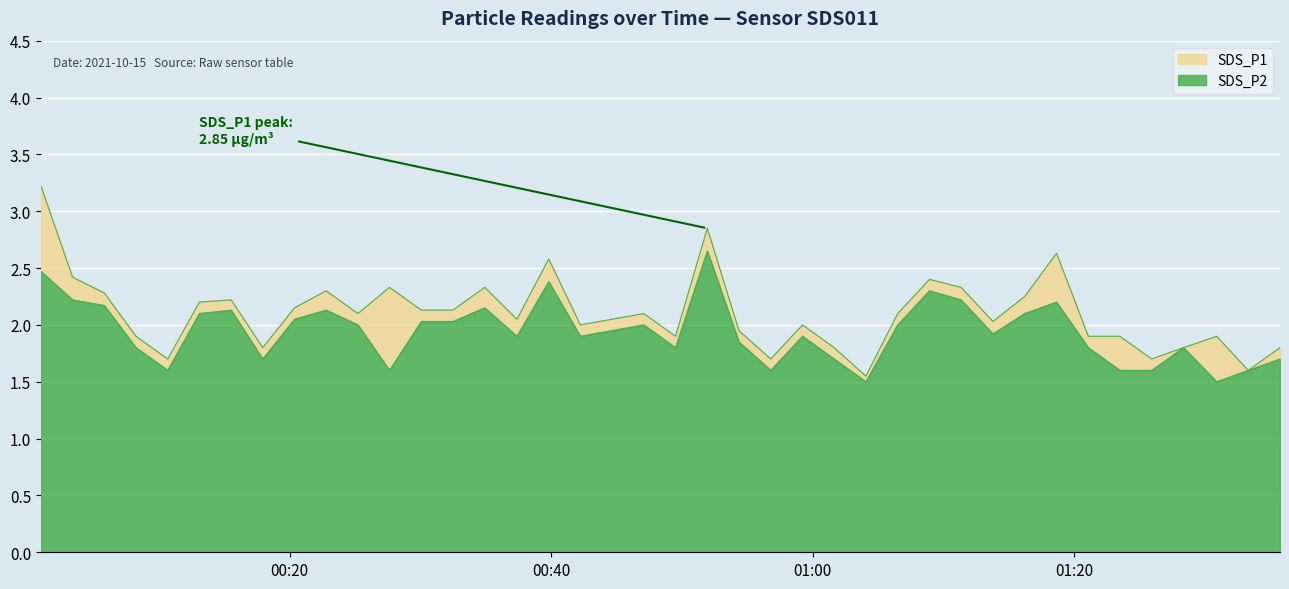

Rank the categories by SDS_P1 value from lowest to highest.

2021/10/15 01:04:05, 2021/10/15 01:33:20, 2021/10/15 00:10:40, 2021/10/15 00:56:48, 2021/10/15 01:25:57, 2021/10/15 00:17:56, 2021/10/15 01:01:39, 2021/10/15 01:28:23, 2021/10/15 01:35:46, 2021/10/15 00:08:14, 2021/10/15 00:49:31, 2021/10/15 01:21:06, 2021/10/15 01:23:31, 2021/10/15 01:30:55, 2021/10/15 00:54:22, 2021/10/15 00:42:14, 2021/10/15 00:59:14, 2021/10/15 01:13:48, 2021/10/15 00:37:23, 2021/10/15 00:44:40, 2021/10/15 00:25:13, 2021/10/15 00:47:05, 2021/10/15 01:06:31, 2021/10/15 00:30:04, 2021/10/15 00:32:29, 2021/10/15 00:20:22, 2021/10/15 00:13:05, 2021/10/15 00:15:31, 2021/10/15 01:16:14, 2021/10/15 00:05:49, 2021/10/15 00:22:47, 2021/10/15 00:27:38, 2021/10/15 00:34:55, 2021/10/15 01:11:22, 2021/10/15 01:08:57, 2021/10/15 00:03:23, 2021/10/15 00:39:49, 2021/10/15 01:18:40, 2021/10/15 00:51:57, 2021/10/15 00:00:58